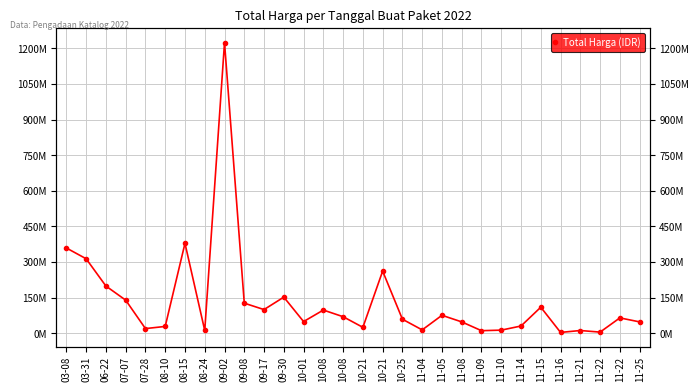

Does the chart have visible grid lines?

Yes